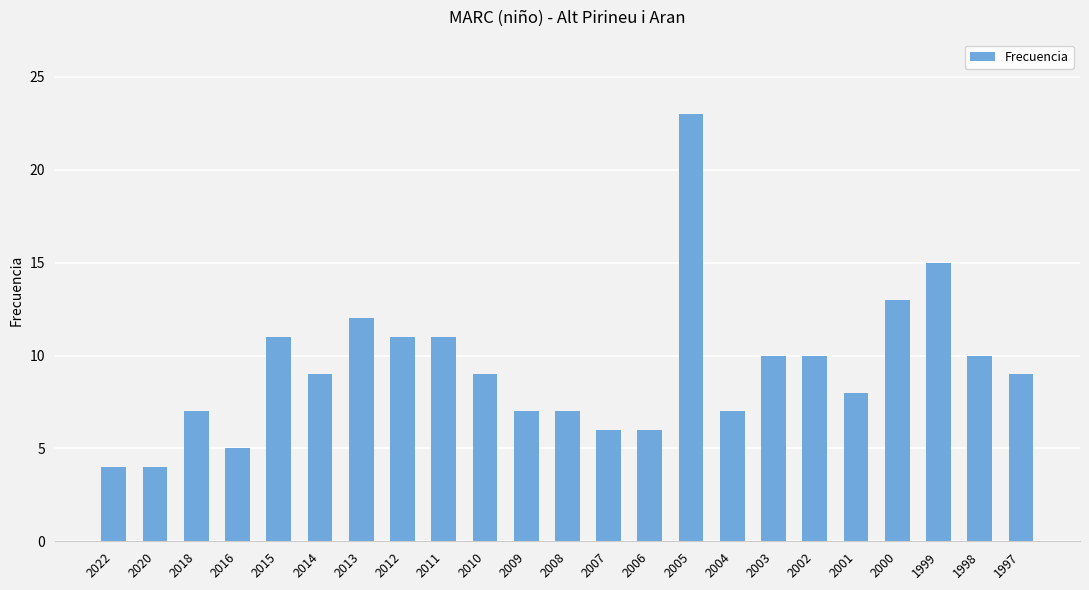

What value does the data have at 2016?

5